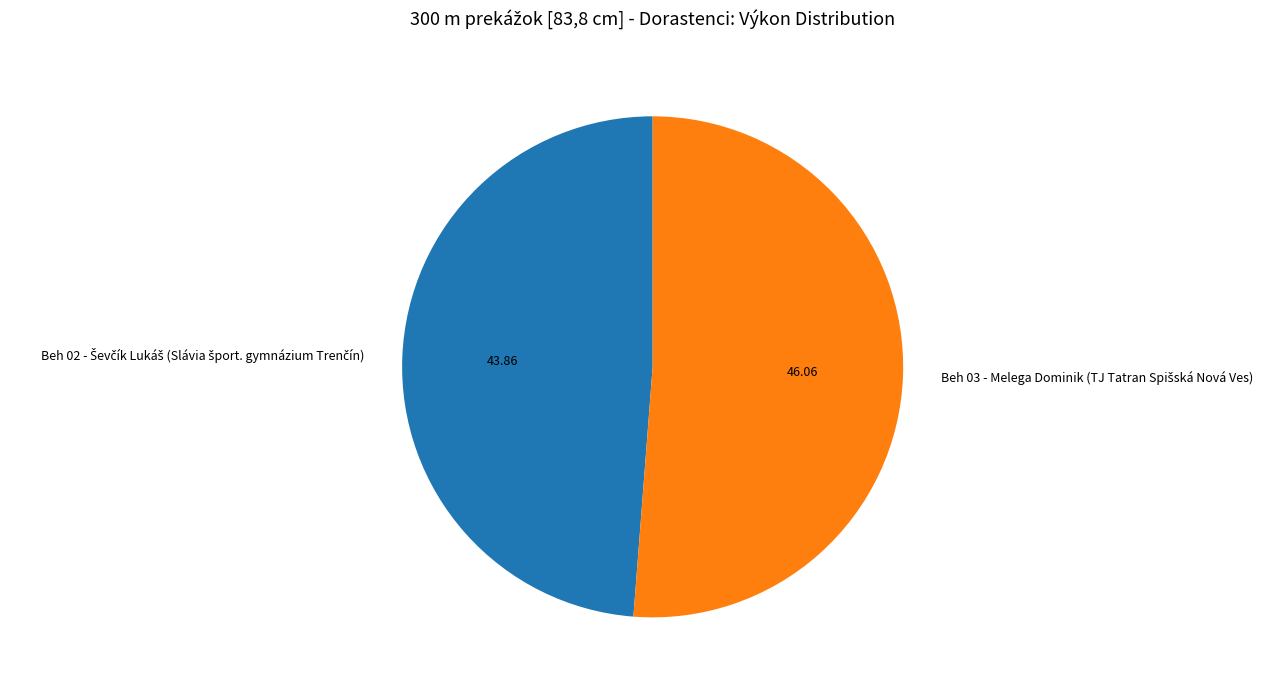

Is there any slice that represents more than half of the pie?

Yes